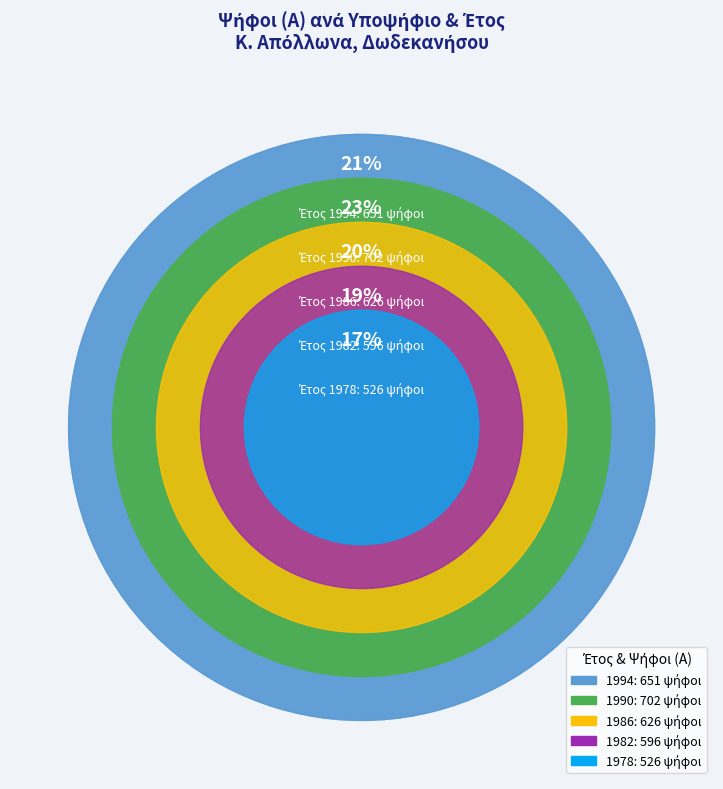

The 1986 (ΠΙΠΕΡΗΣ) slice represents 1% of the pie. True or false?

False